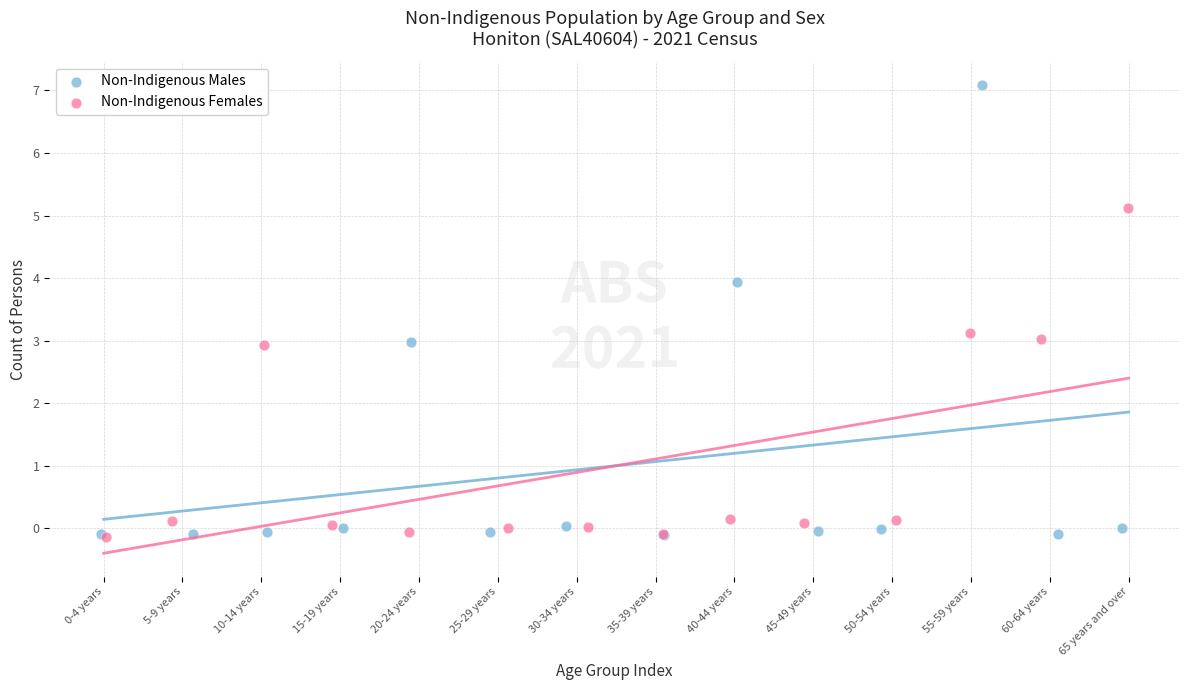

Which series contains the highest Y value?

Non-Indigenous Males